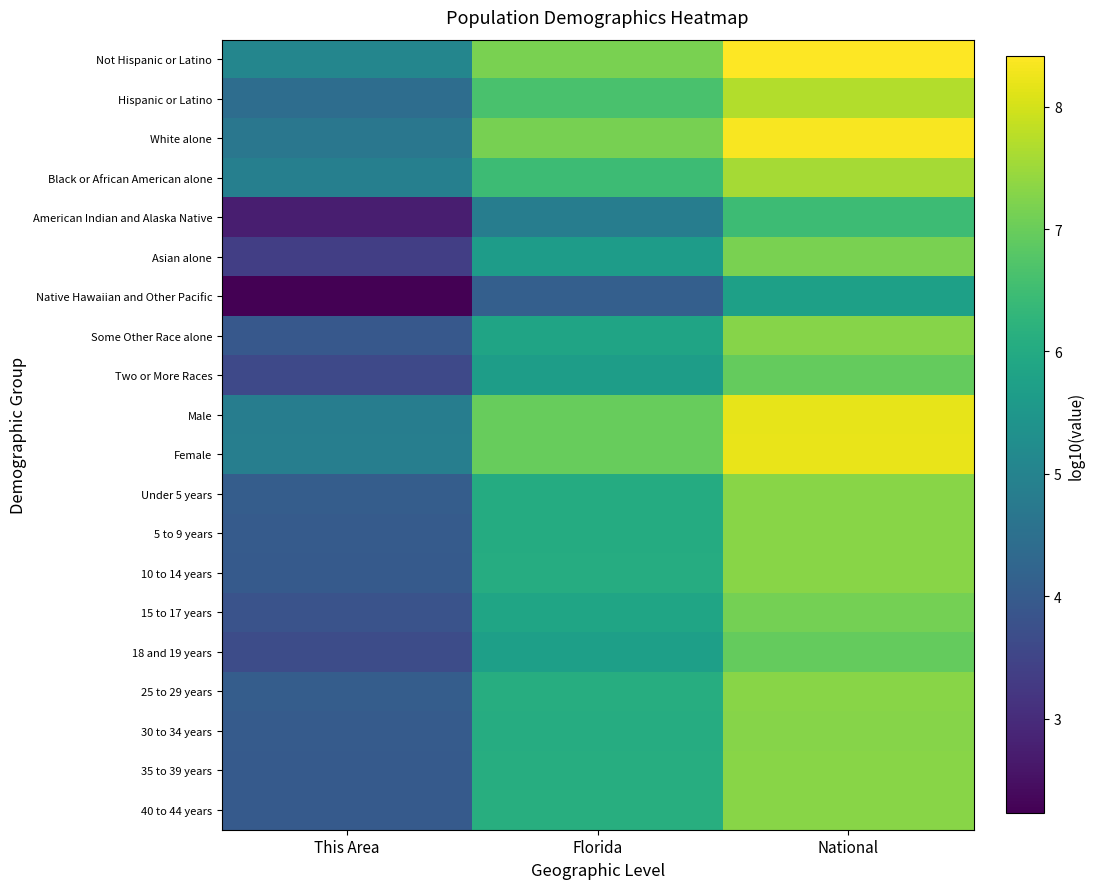

Reading left to right, transcribe all the data shown in this chart.

Not Hispanic or Latino: This Area=5.1	Florida=7.2	National=8.4
Hispanic or Latino: This Area=4.4	Florida=6.6	National=7.7
White alone: This Area=4.7	Florida=7.1	National=8.3
Black or African American alone: This Area=4.9	Florida=6.5	National=7.6
American Indian and Alaska Native: This Area=2.8	Florida=4.9	National=6.5
Asian alone: This Area=3.4	Florida=5.7	National=7.2
Native Hawaiian and Other Pacific: This Area=2.2	Florida=4.1	National=5.7
Some Other Race alone: This Area=3.9	Florida=5.8	National=7.3
Two or More Races: This Area=3.6	Florida=5.7	National=7.0
Male: This Area=4.9	Florida=7.0	National=8.2
Female: This Area=4.9	Florida=7.0	National=8.2
Under 5 years: This Area=4.1	Florida=6.0	National=7.3
5 to 9 years: This Area=4.0	Florida=6.0	National=7.3
10 to 14 years: This Area=4.0	Florida=6.1	National=7.3
15 to 17 years: This Area=3.8	Florida=5.9	National=7.1
18 and 19 years: This Area=3.7	Florida=5.7	National=7.0
25 to 29 years: This Area=4.1	Florida=6.1	National=7.3
30 to 34 years: This Area=4.0	Florida=6.0	National=7.3
35 to 39 years: This Area=4.0	Florida=6.1	National=7.3
40 to 44 years: This Area=4.0	Florida=6.1	National=7.3